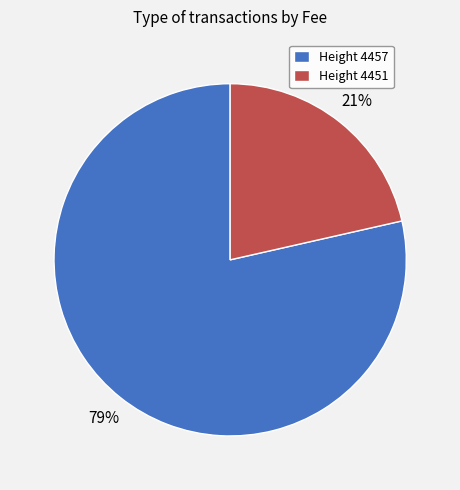

Do Height 4451 and Height 4457 together represent more than half of the pie?

Yes